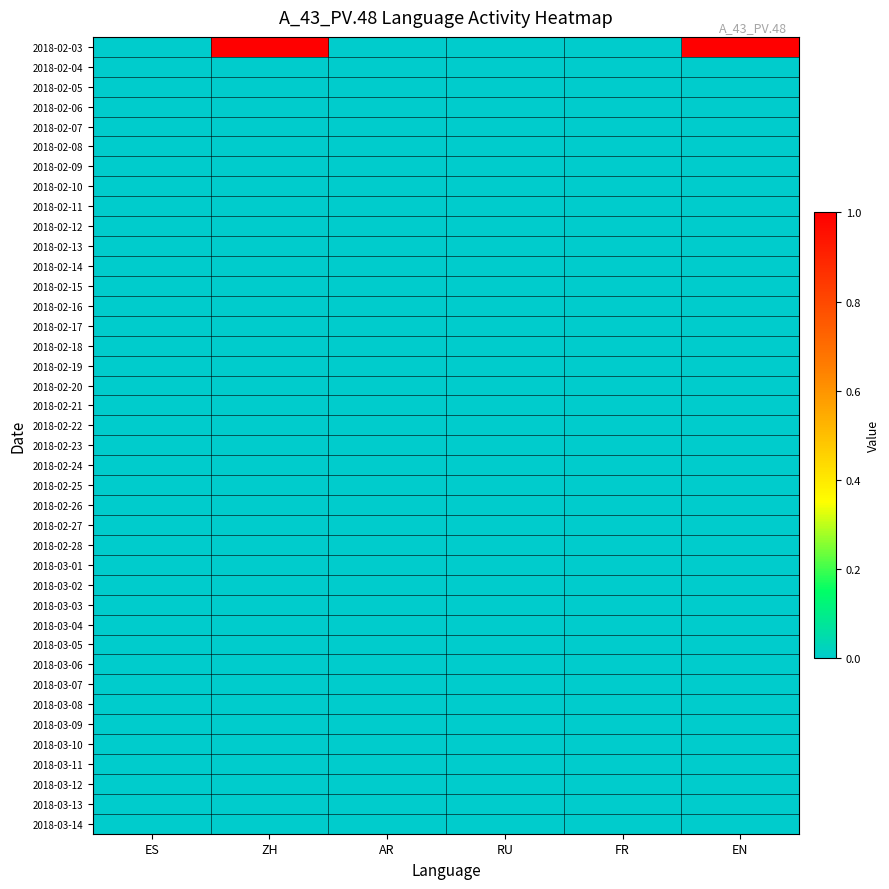

Rank the series at ZH from lowest to highest value.

2018-02-04, 2018-02-05, 2018-02-06, 2018-02-07, 2018-02-08, 2018-02-09, 2018-02-10, 2018-02-11, 2018-02-12, 2018-02-13, 2018-02-14, 2018-02-15, 2018-02-16, 2018-02-17, 2018-02-18, 2018-02-19, 2018-02-20, 2018-02-21, 2018-02-22, 2018-02-23, 2018-02-24, 2018-02-25, 2018-02-26, 2018-02-27, 2018-02-28, 2018-03-01, 2018-03-02, 2018-03-03, 2018-03-04, 2018-03-05, 2018-03-06, 2018-03-07, 2018-03-08, 2018-03-09, 2018-03-10, 2018-03-11, 2018-03-12, 2018-03-13, 2018-03-14, 2018-02-03